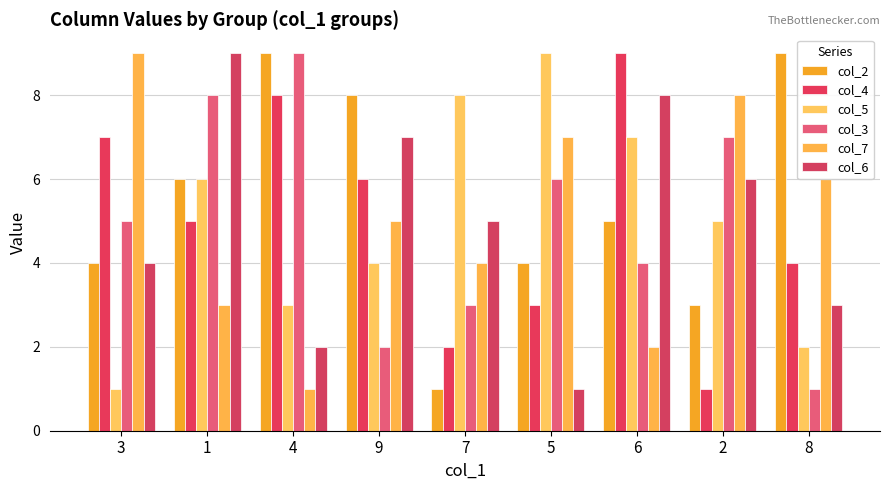

How many data points in col_6 are less than 5?

4